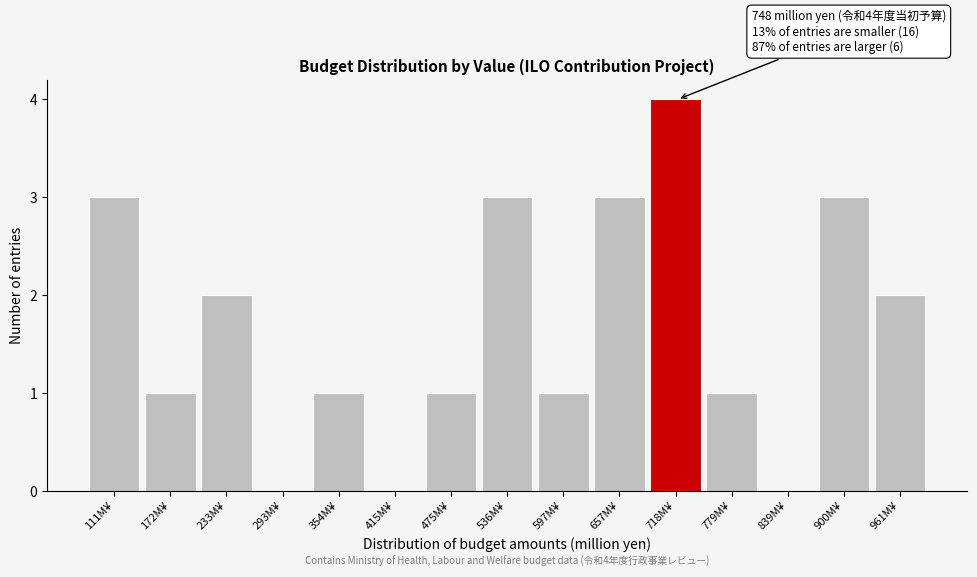

Reading left to right, what are all the values shown in this chart?

111M¥=3	172M¥=1	233M¥=2	293M¥=0	354M¥=1	415M¥=0	475M¥=1	536M¥=3	597M¥=1	657M¥=3	718M¥=4	779M¥=1	839M¥=0	900M¥=3	961M¥=2